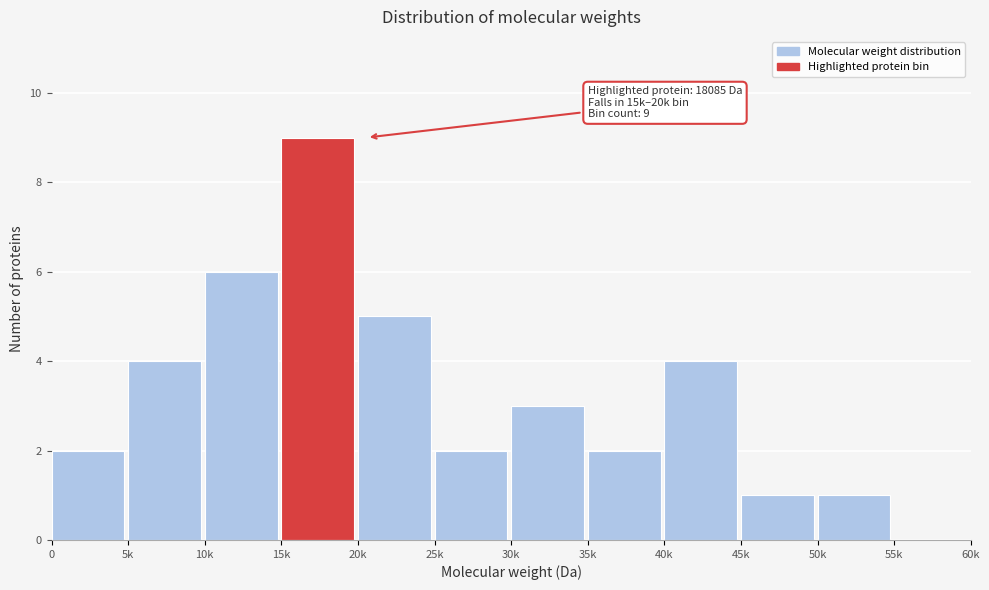

Reading right to left, list all the values displayed in this chart.

55k=0	50k=1	45k=1	40k=4	35k=2	30k=3	25k=2	20k=5	15k=9	10k=6	5k=4	0=2